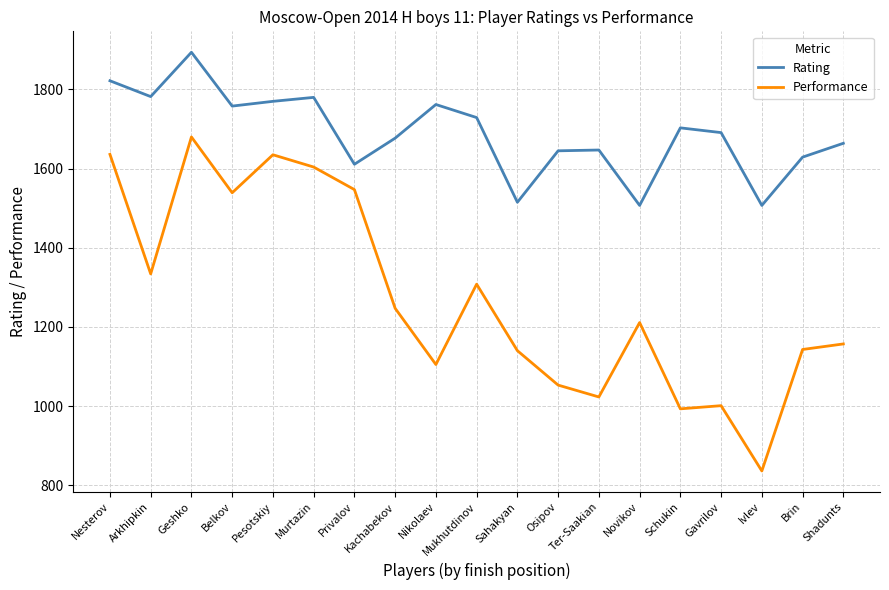

What position from the left is Murtazin?

6